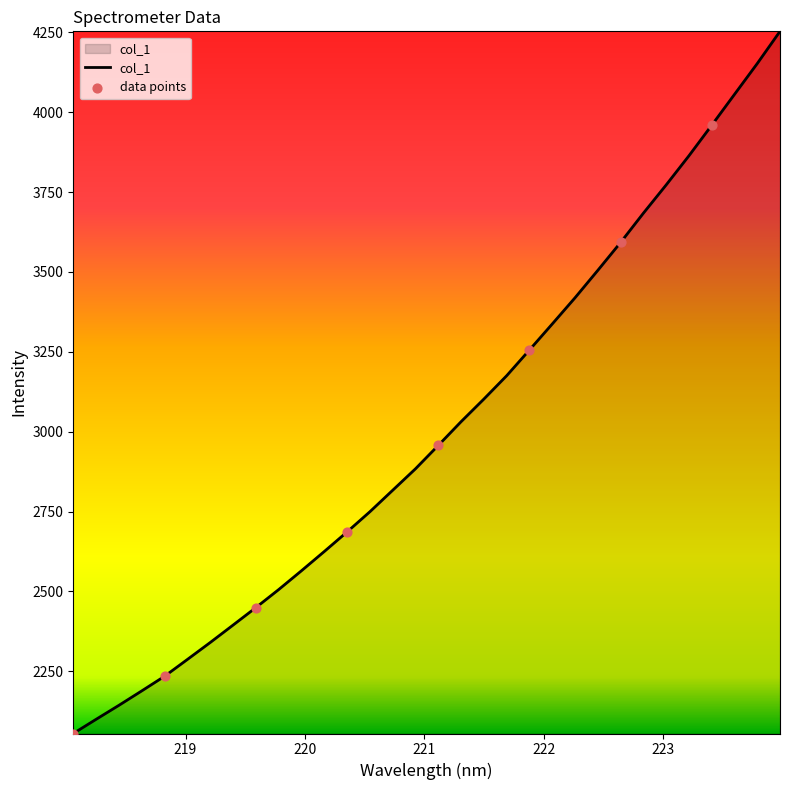

What is the minimum value shown in the chart?

2055.6